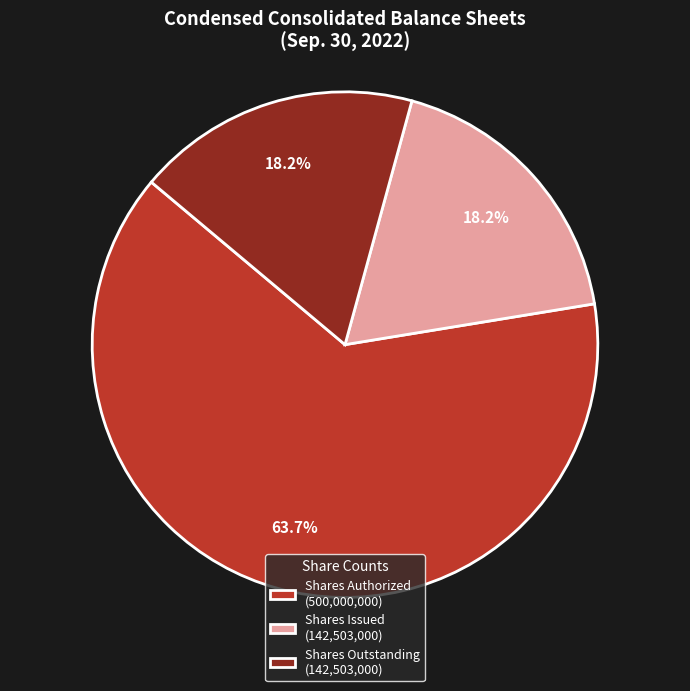

Which has a higher value, Shares Outstanding (142,503,000) or Shares Authorized (500,000,000)?

Shares Authorized (500,000,000)